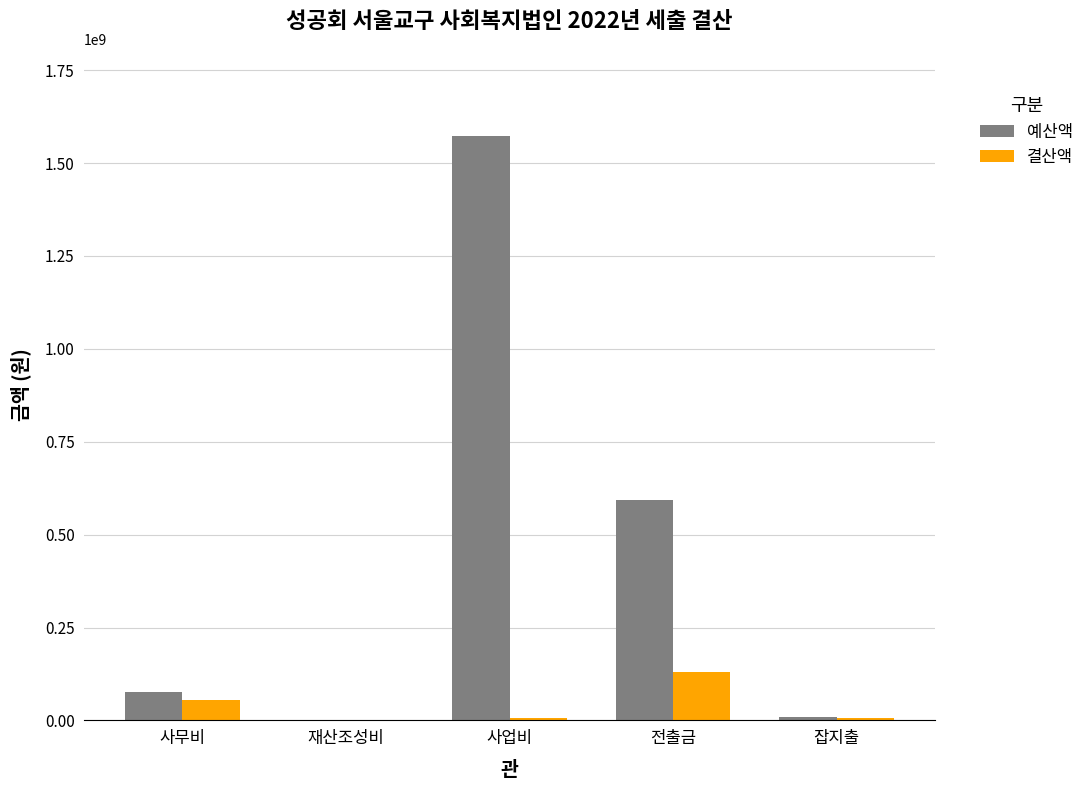

What is the difference between the 예산액 values at 재산조성비 and 사업비?

1569701344